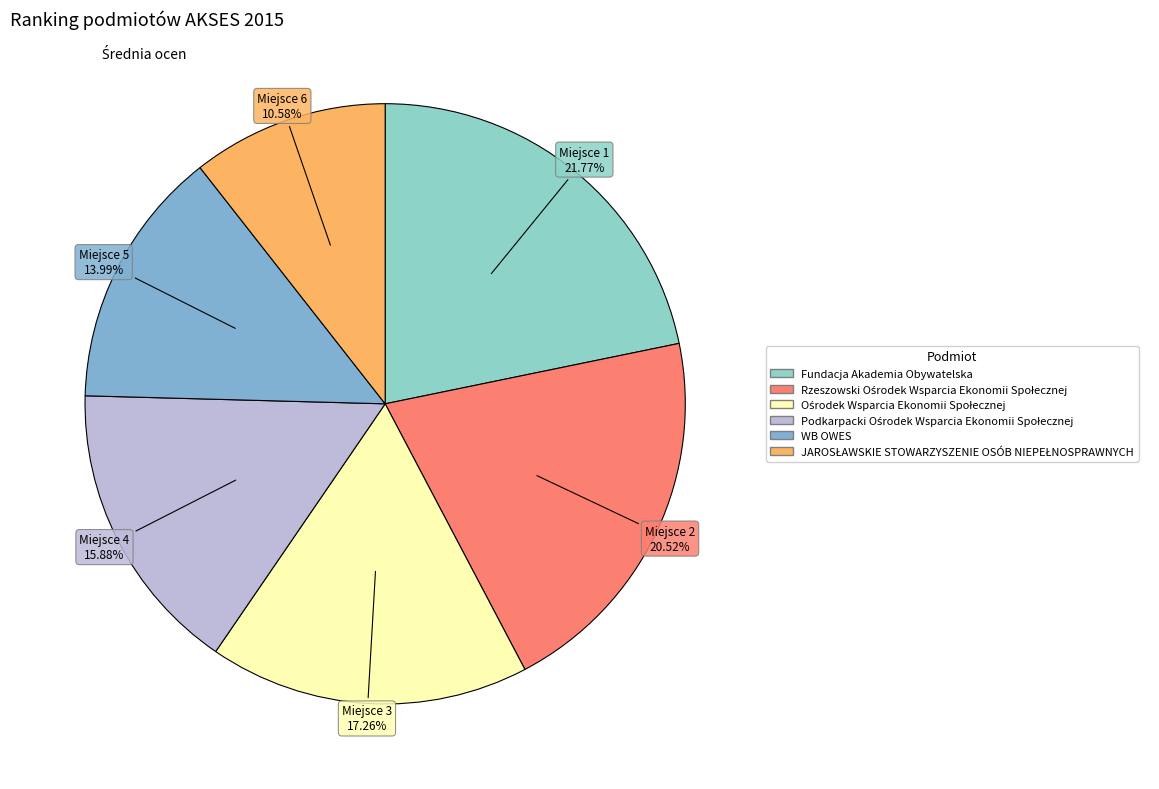

Combined, do Podkarpacki Ośrodek Wsparcia Ekonomii Społecznej and Rzeszowski Ośrodek Wsparcia Ekonomii Społecznej account for over 50%?

No